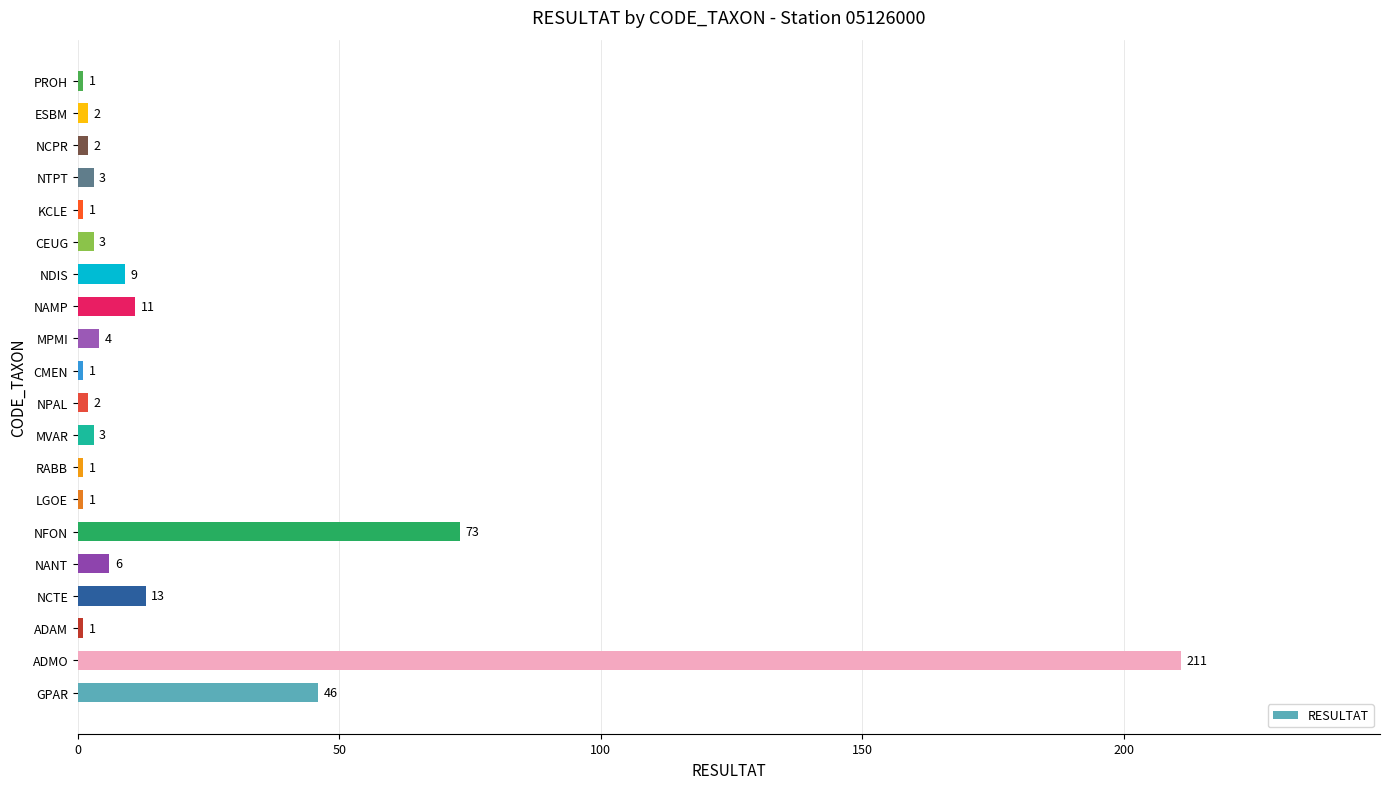

Count the number of categories in the chart.

20